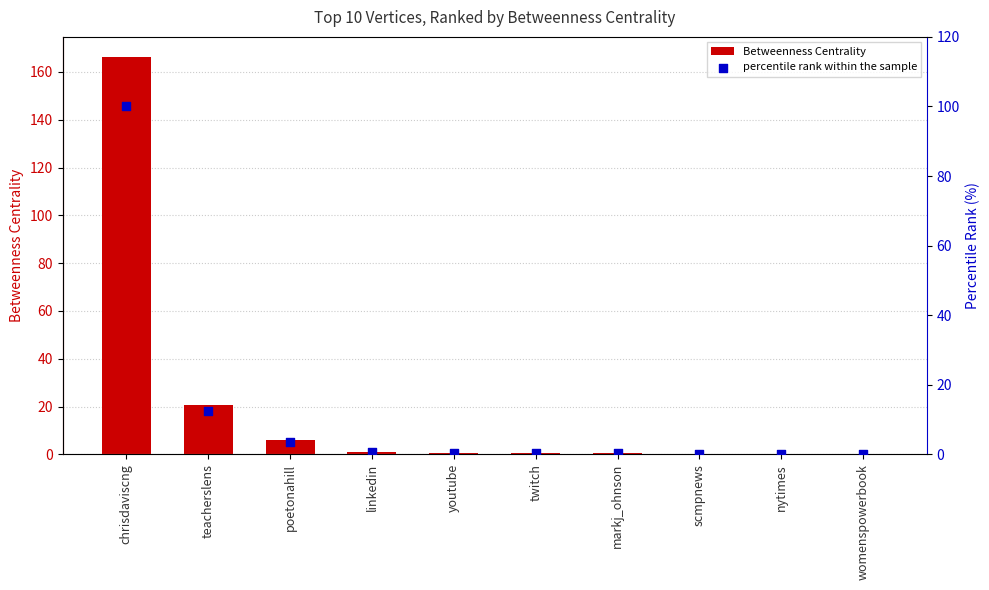

Which series has the widest spread of Y values?

Betweenness Centrality